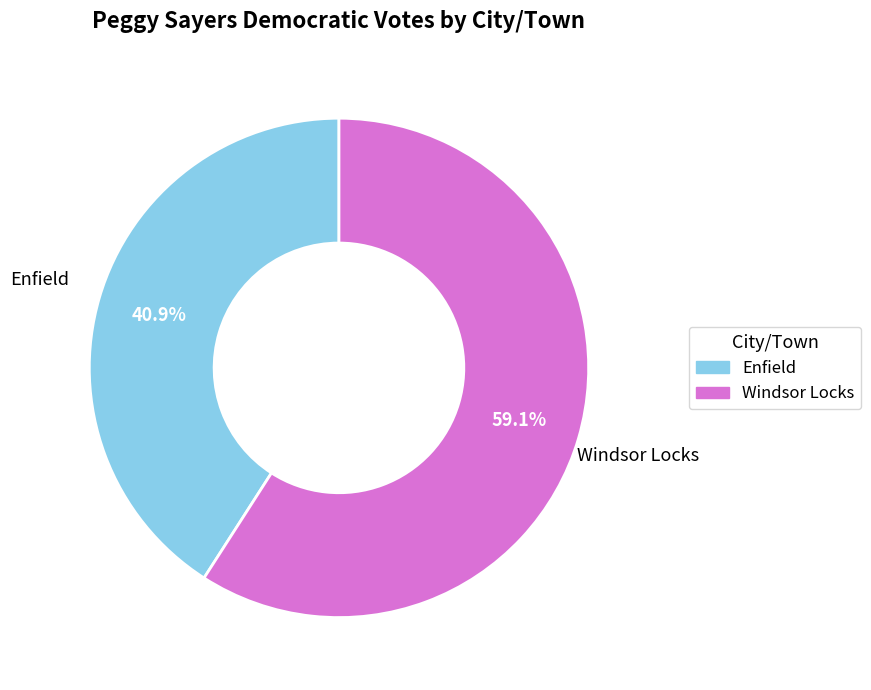

True or false: Windsor Locks accounts for 59% of the total.

True